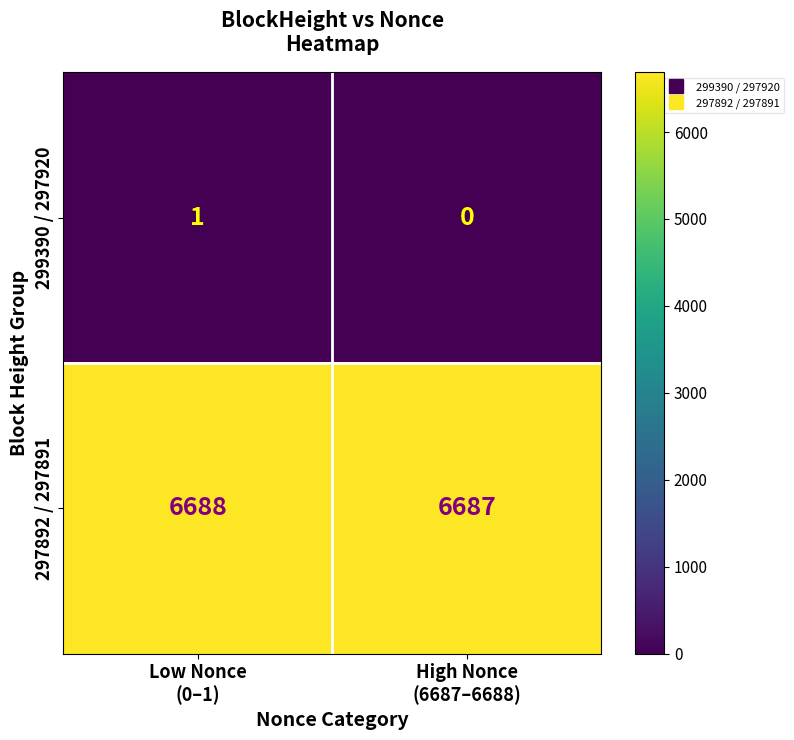

Rank the series at High Nonce
(6687–6688) from lowest to highest value.

299390 / 297920, 297892 / 297891